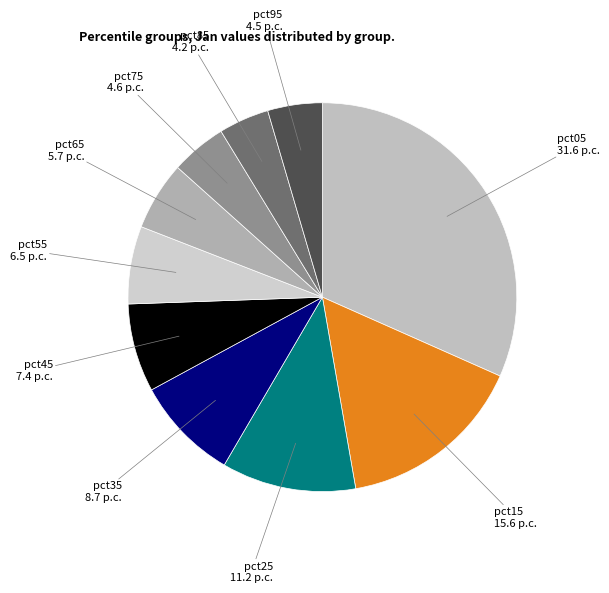

What is the largest slice in the pie chart?

pct05